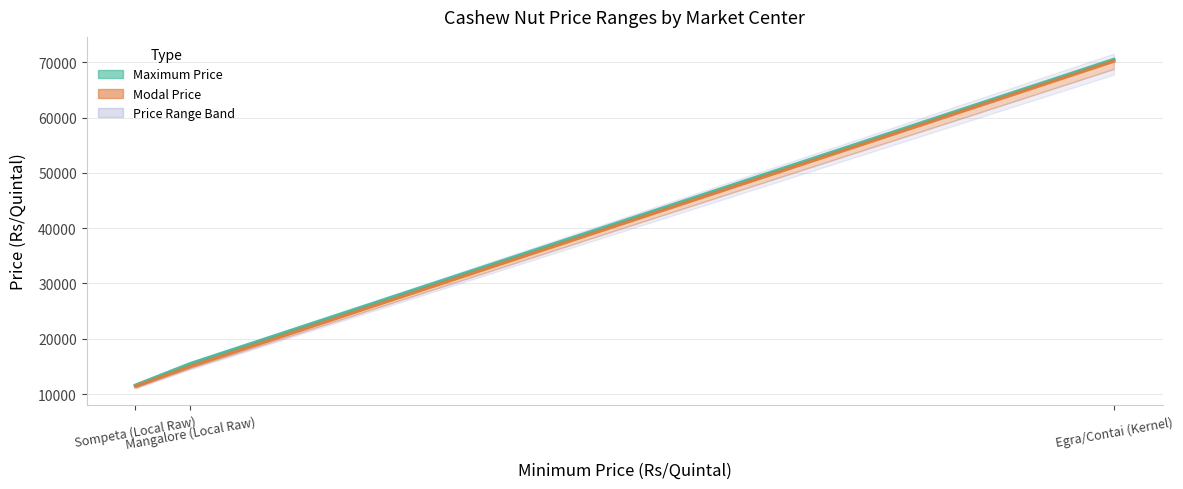

At which label does Modal Price reach its peak?

Egra/Contai (Kernel)